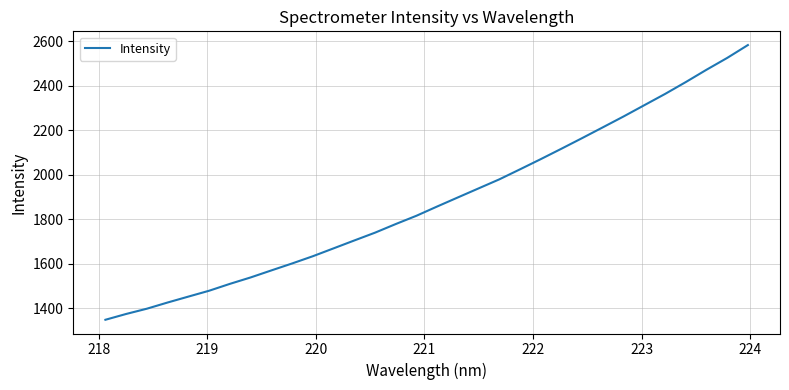

What is the minimum value shown in the chart?

1347.8